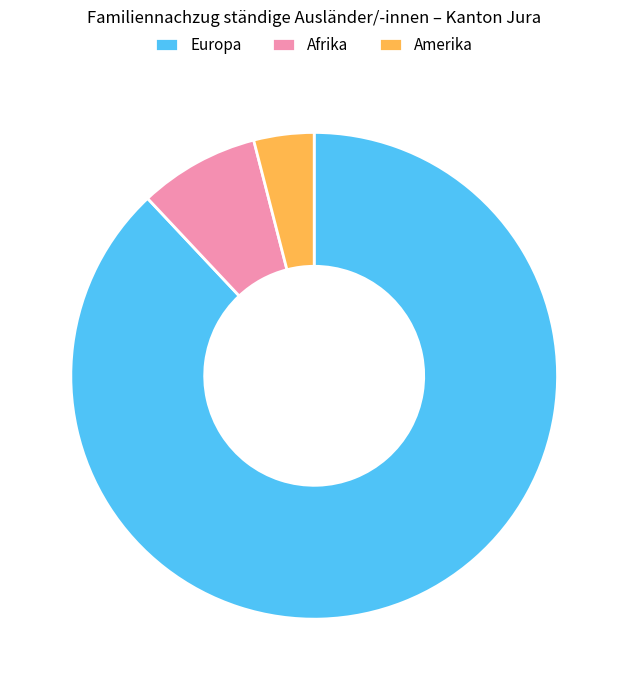

Does any single category account for the majority?

Yes